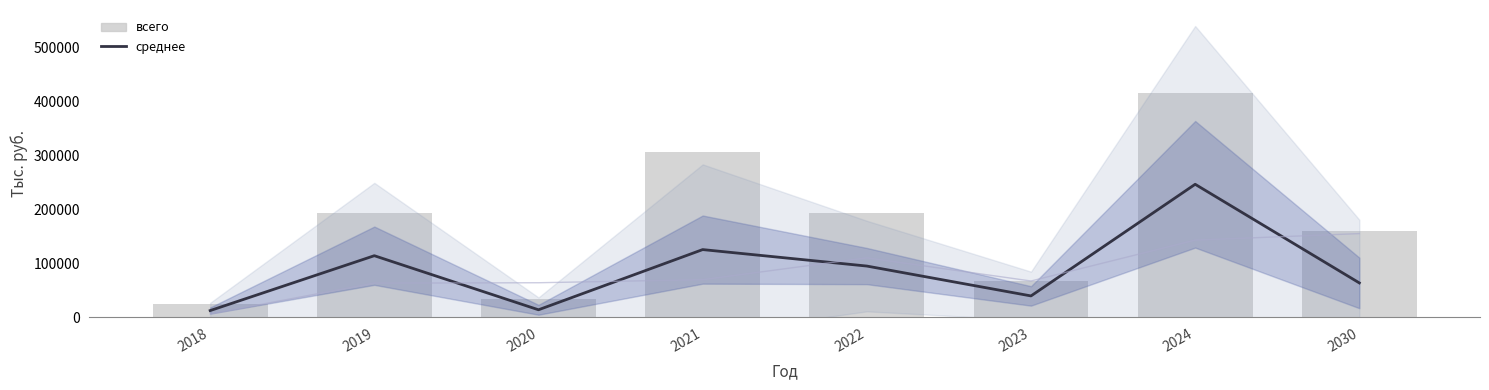

What is the sum of all среднее values?

711419.1